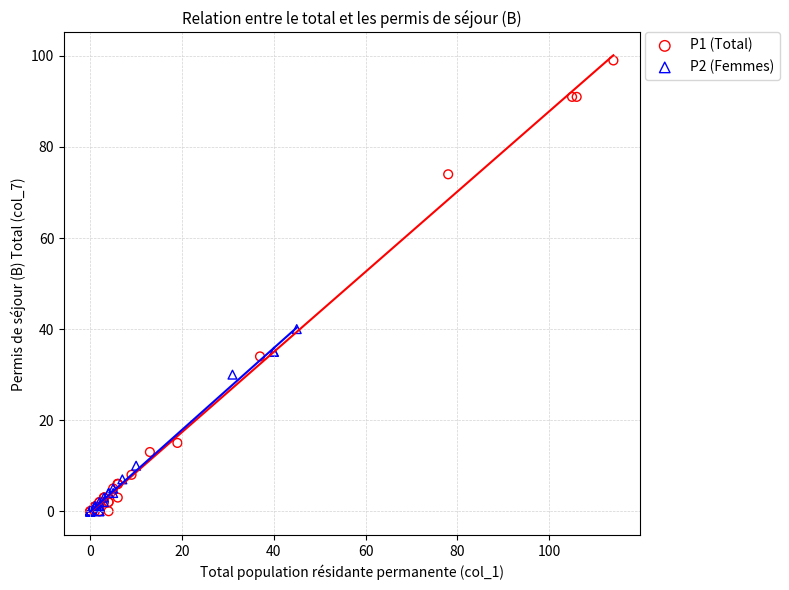

Which series has the widest spread of Y values?

P1 (Total)